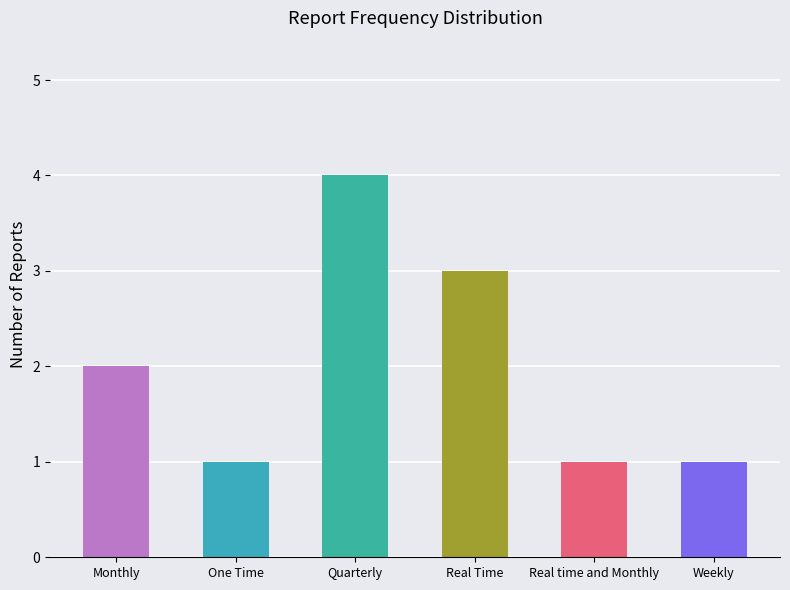

What is the value of the 4th bar from the left?

3